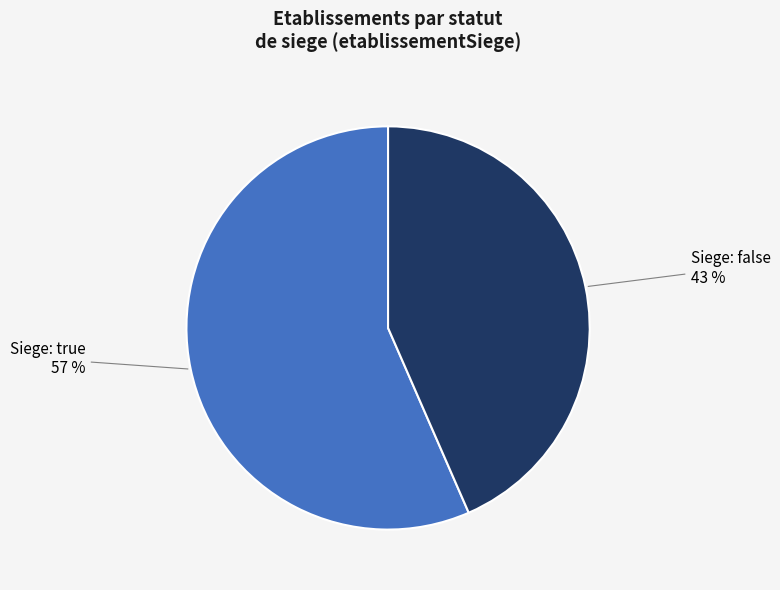

Is there a majority slice in this chart?

Yes